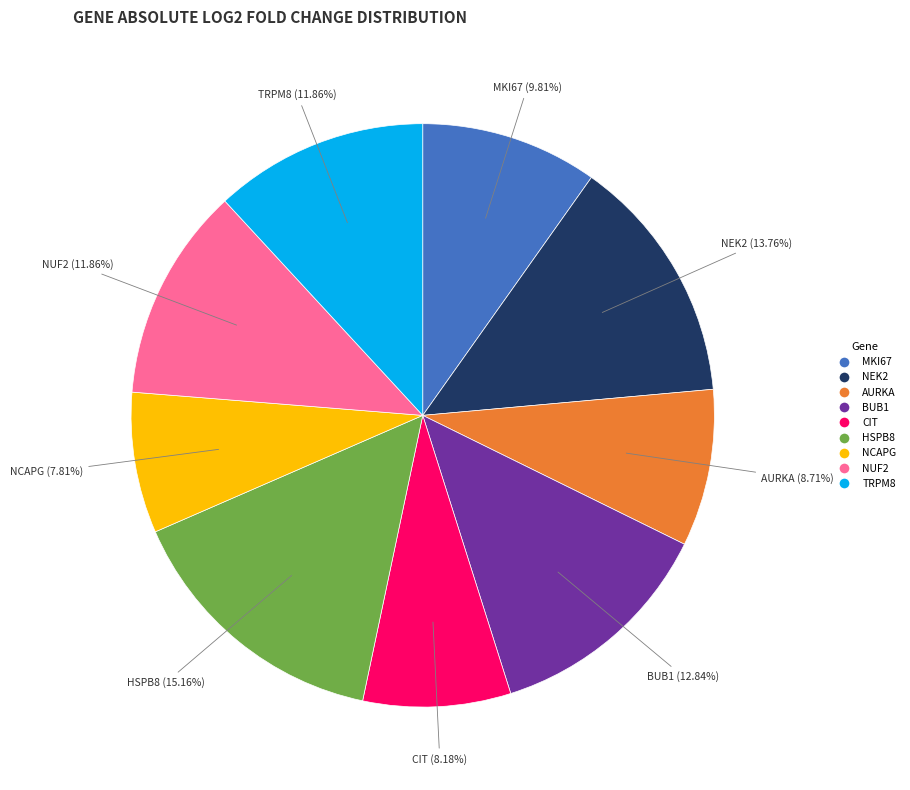

Is it true that NEK2 is 5% of the pie?

False